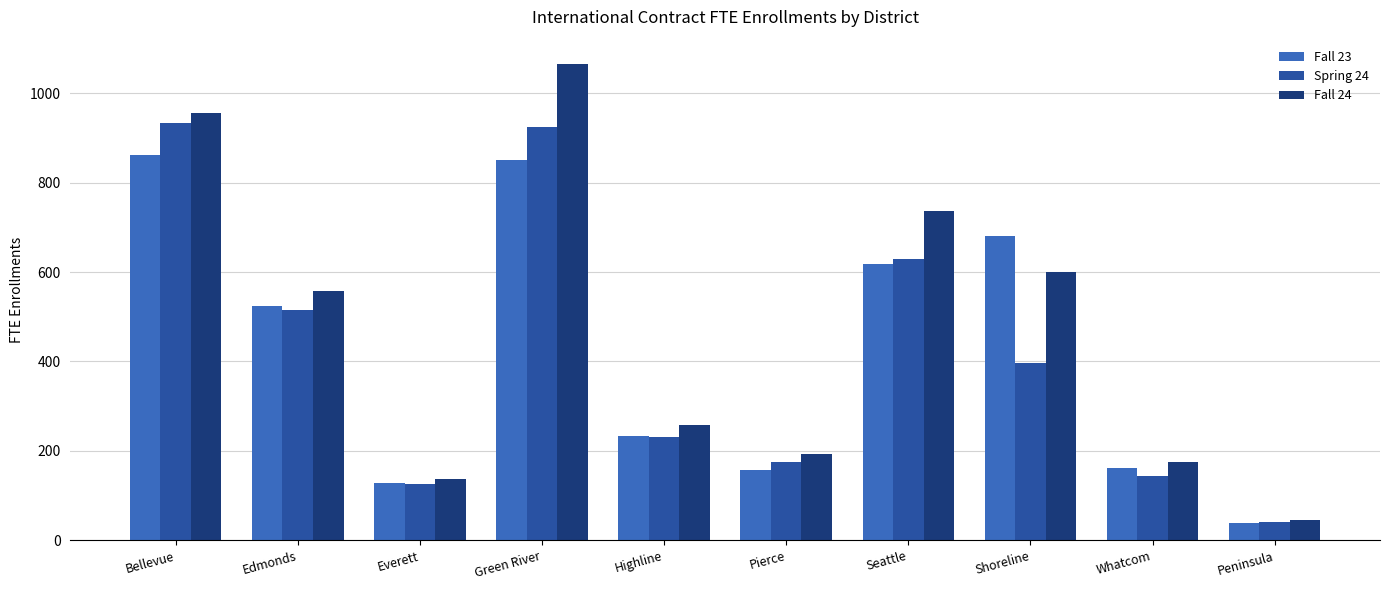

The Fall 23 series shows 680.5 at Shoreline. True or false?

True